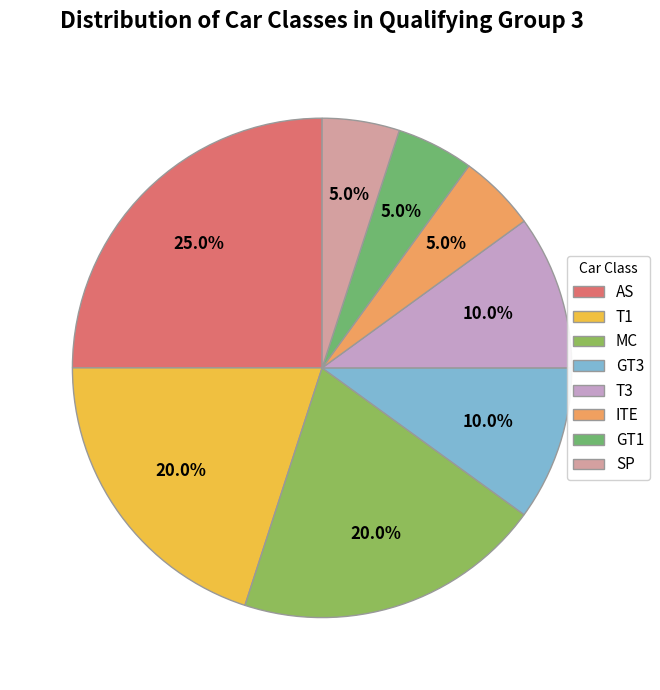

Count the number of slices in the pie.

8